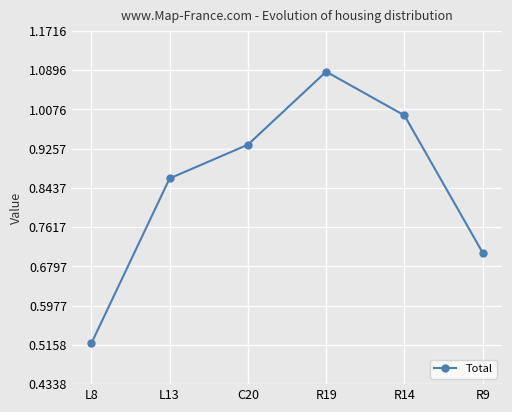

Does the chart display data point markers on the line(s)?

Yes